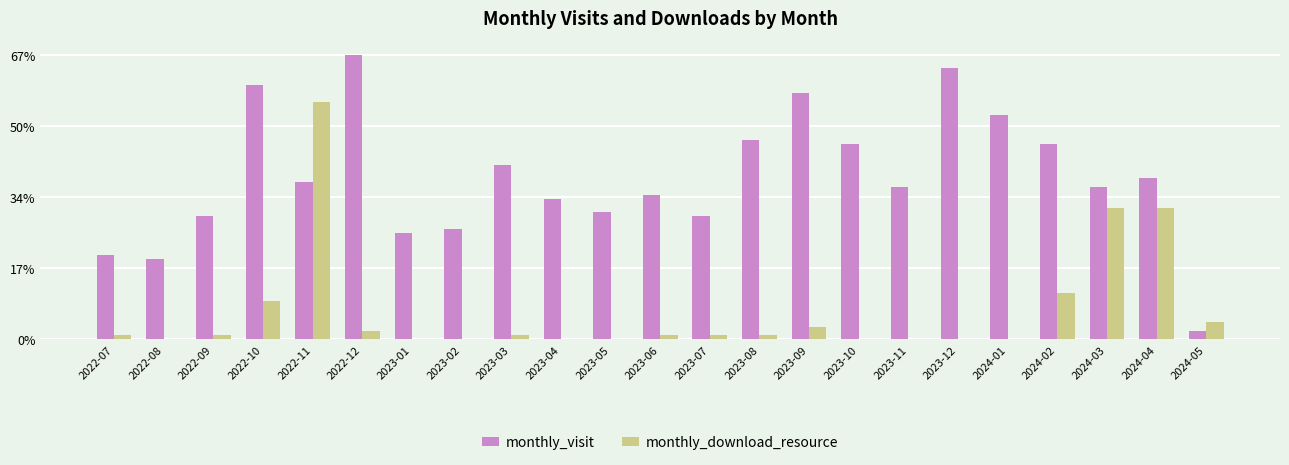

Which series changed the most between 2022-08 and 2024-04?

monthly_download_resource